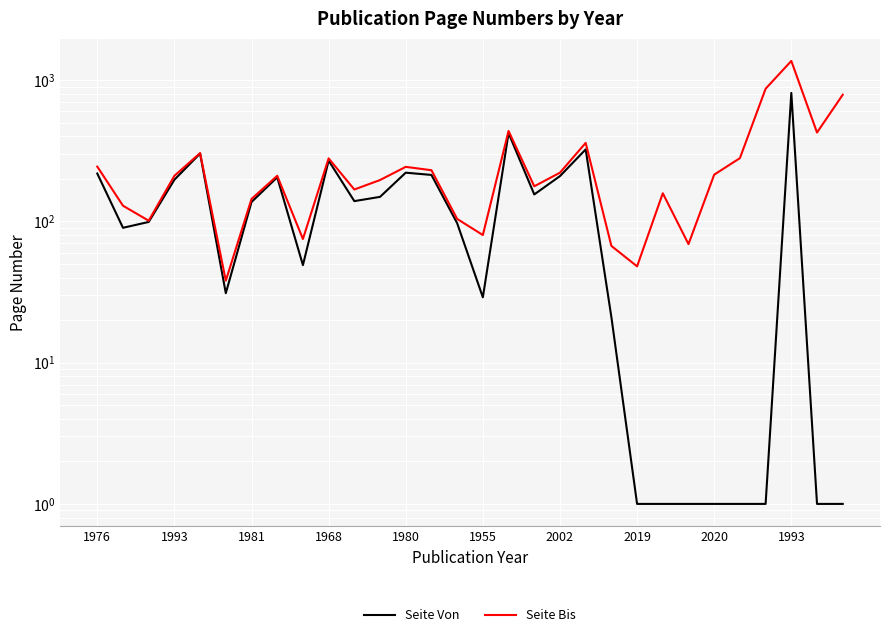

Is this an area chart (filled region under the line)?

No